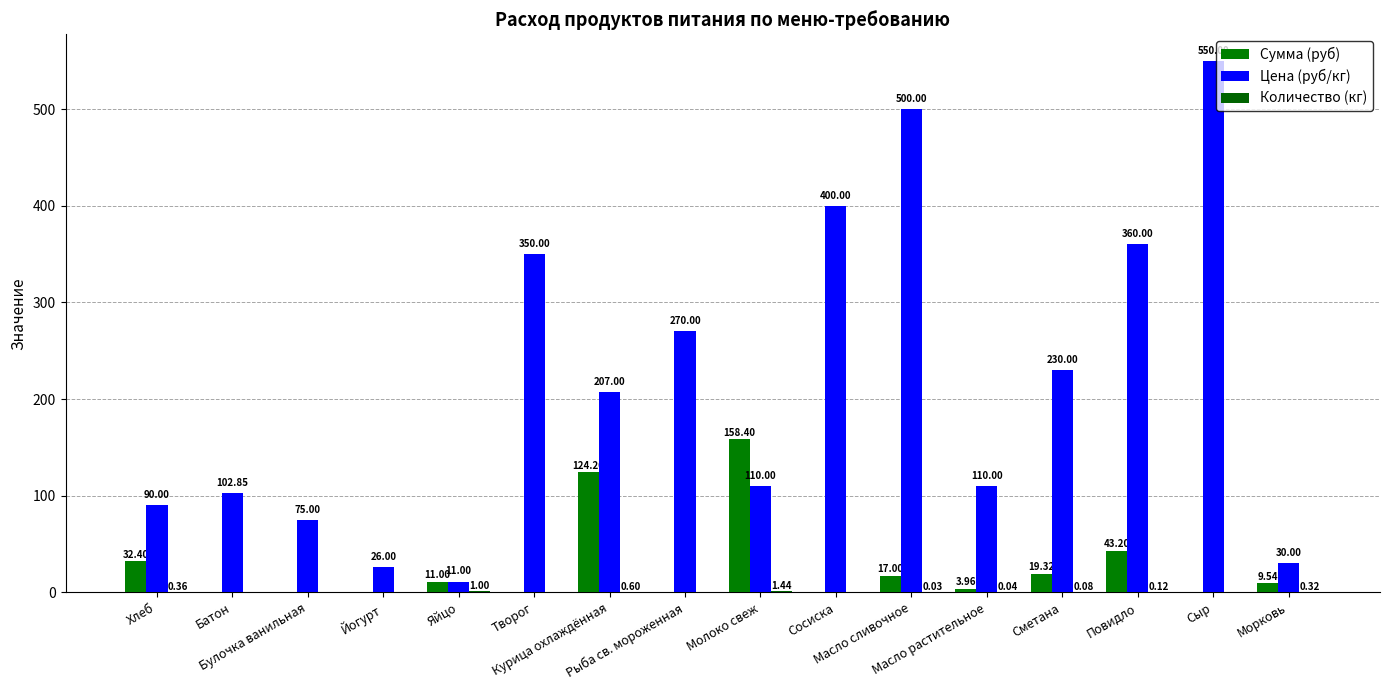

What is the difference between the highest and lowest values at Молоко свеж?

157.0